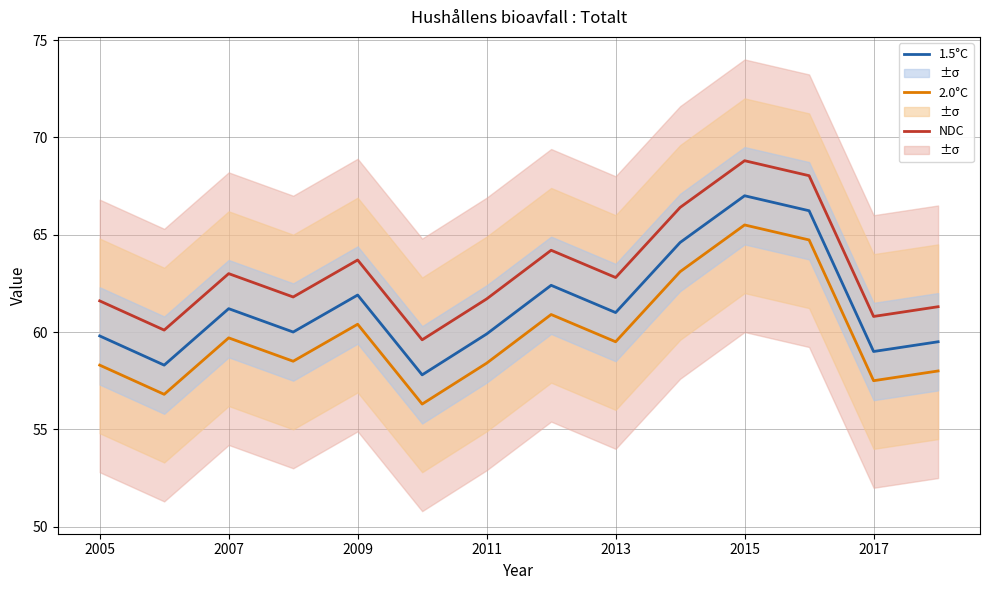

True or false: 2.0°C and NDC cross at least once.

False